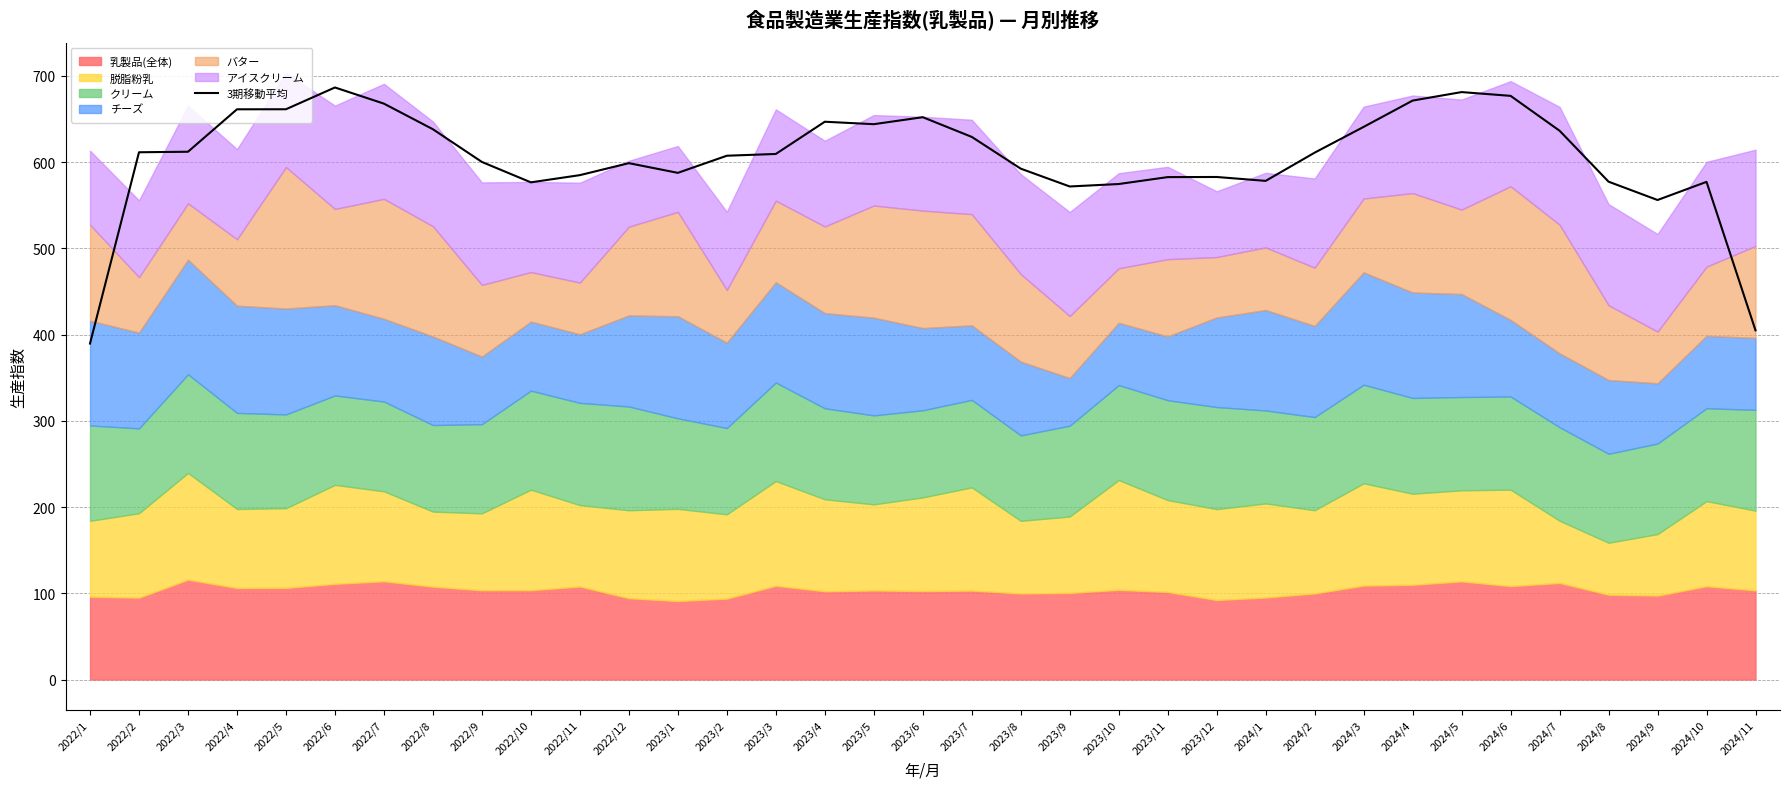

Does the chart have visible grid lines?

Yes